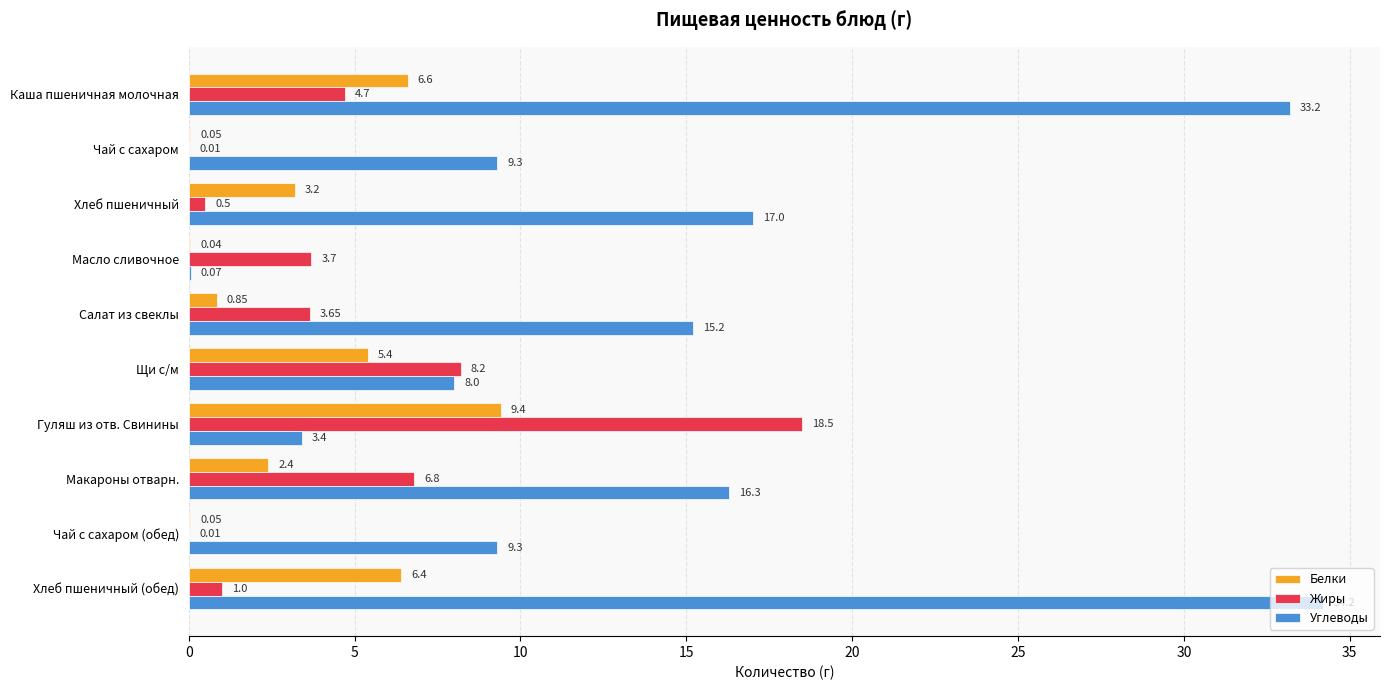

Count the number of categories in the chart.

10